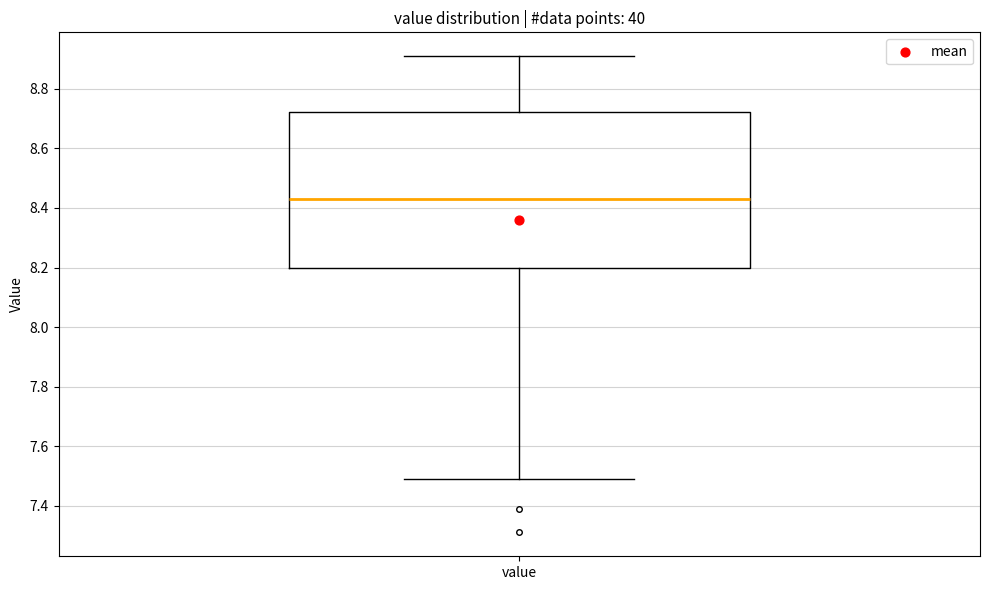

Read this box plot against the y-axis: the position of the median line, the range covered by the box, and the ends of both whiskers. The values are not printed on the chart, so give them approximately, as read against the axis.

median 8.44, box 8.20 to 8.72, whiskers 7.50 to 8.92